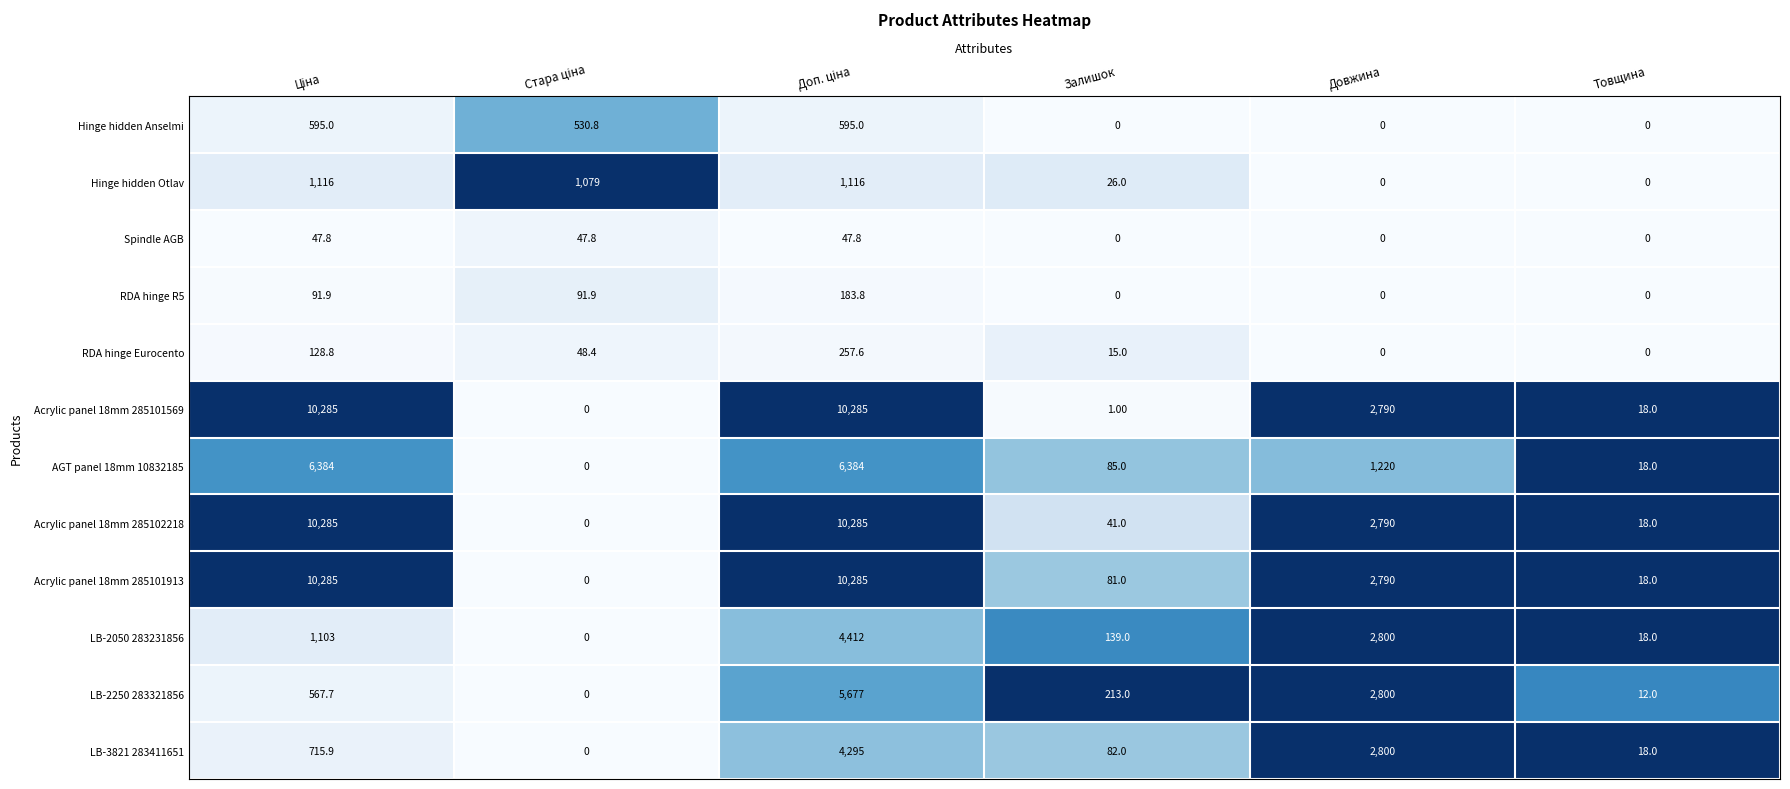

At how many categories does at least one series exceed 0?

6